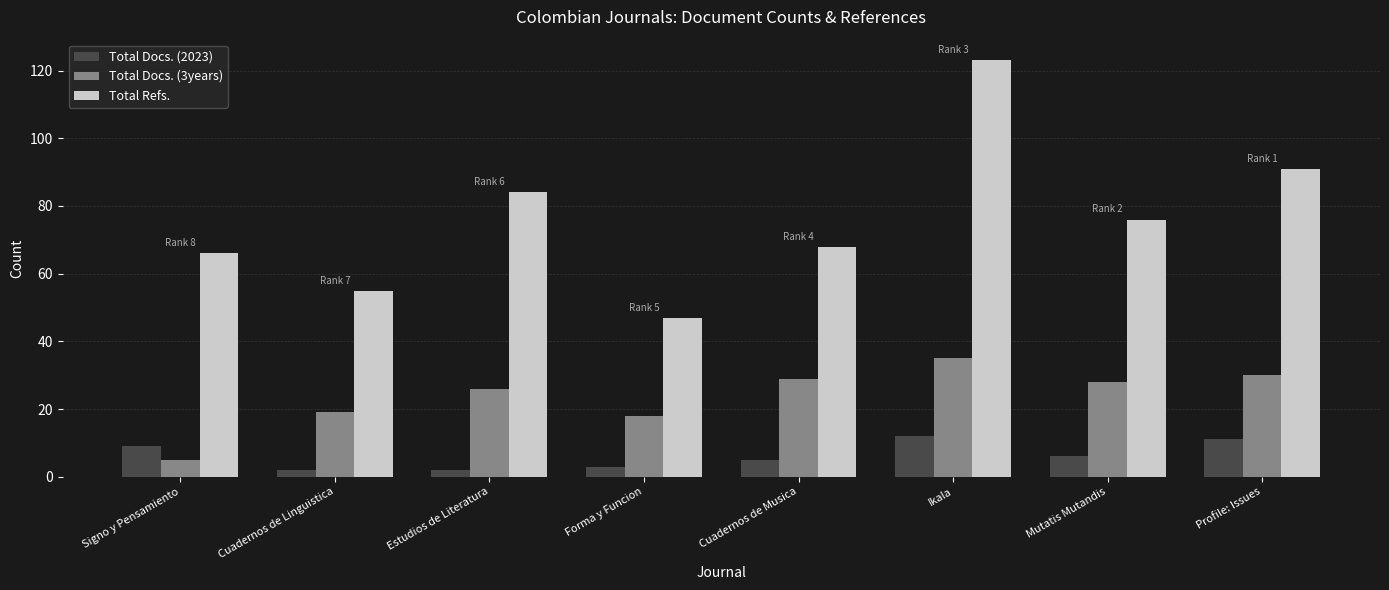

What is the maximum value for Total Docs. (2023)?

12